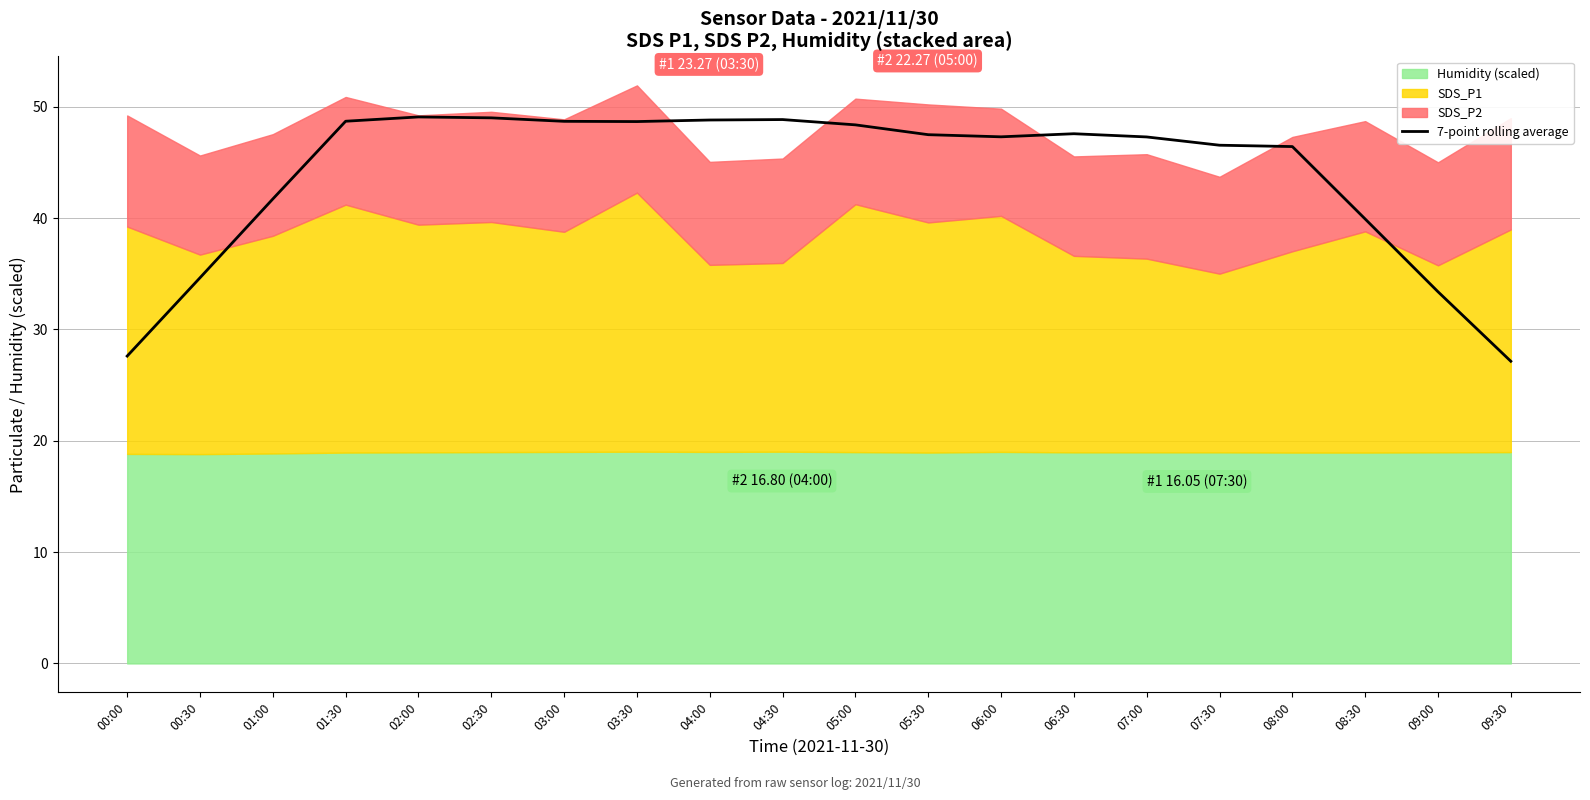

Does the chart have visible grid lines?

Yes